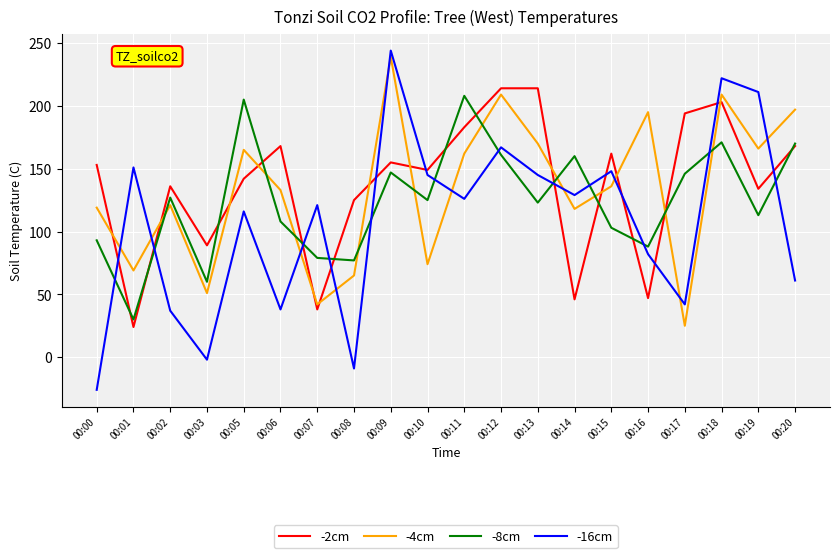

What is the smallest value displayed?

-26